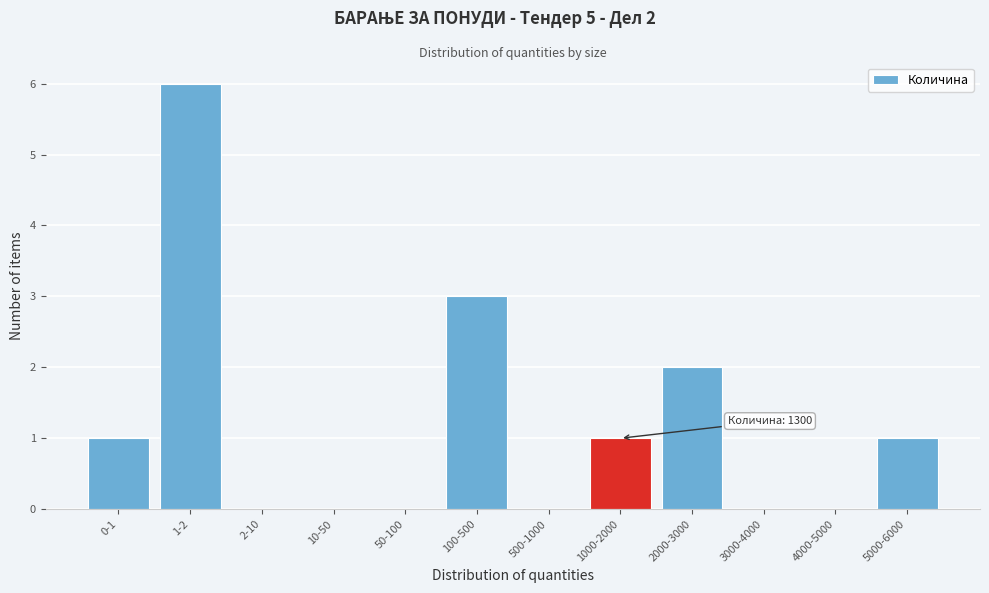

Reading left to right, what are all the values shown in this chart?

0-1=1	1-2=6	2-10=0	10-50=0	50-100=0	100-500=3	500-1000=0	1000-2000=1	2000-3000=2	3000-4000=0	4000-5000=0	5000-6000=1